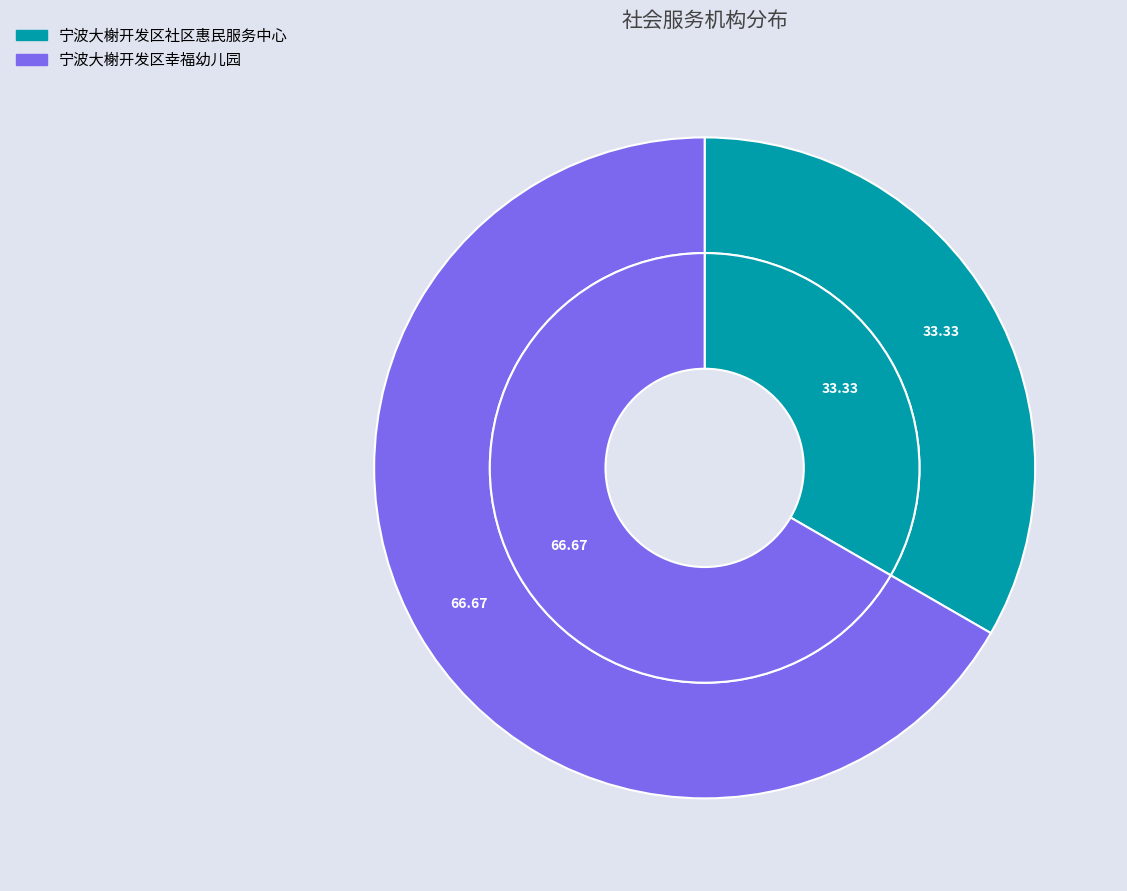

How many slices are in this pie chart?

2